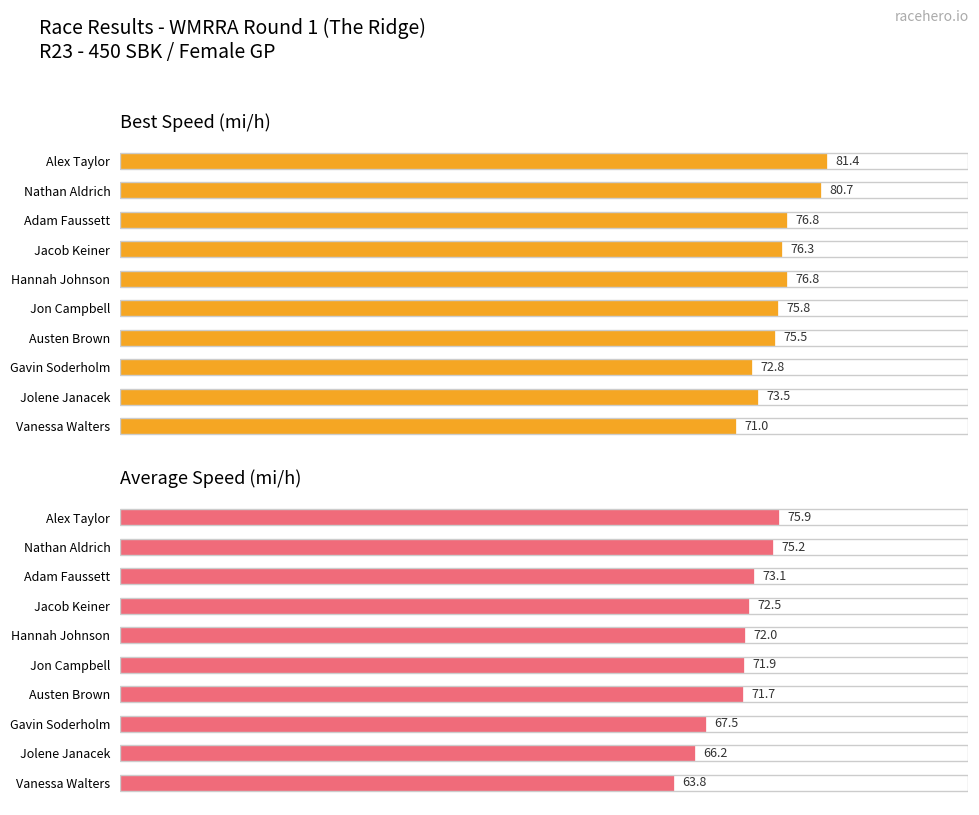

Which series has the largest total across all categories?

Best Speed (mi/h)